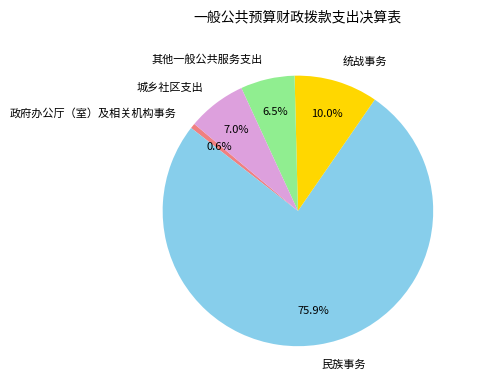

Does 民族事务 represent more than half of the total?

Yes